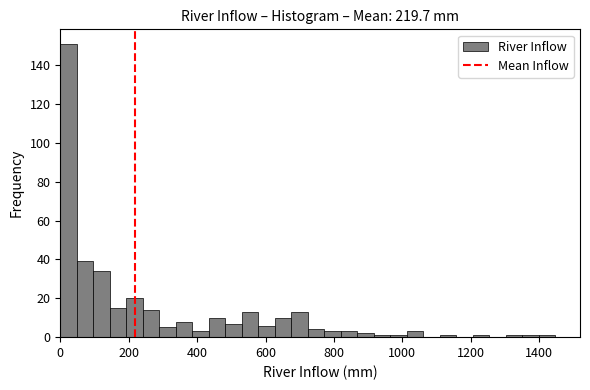

Read against the x-axis, roughly where is the centre of the tallest bar?

20